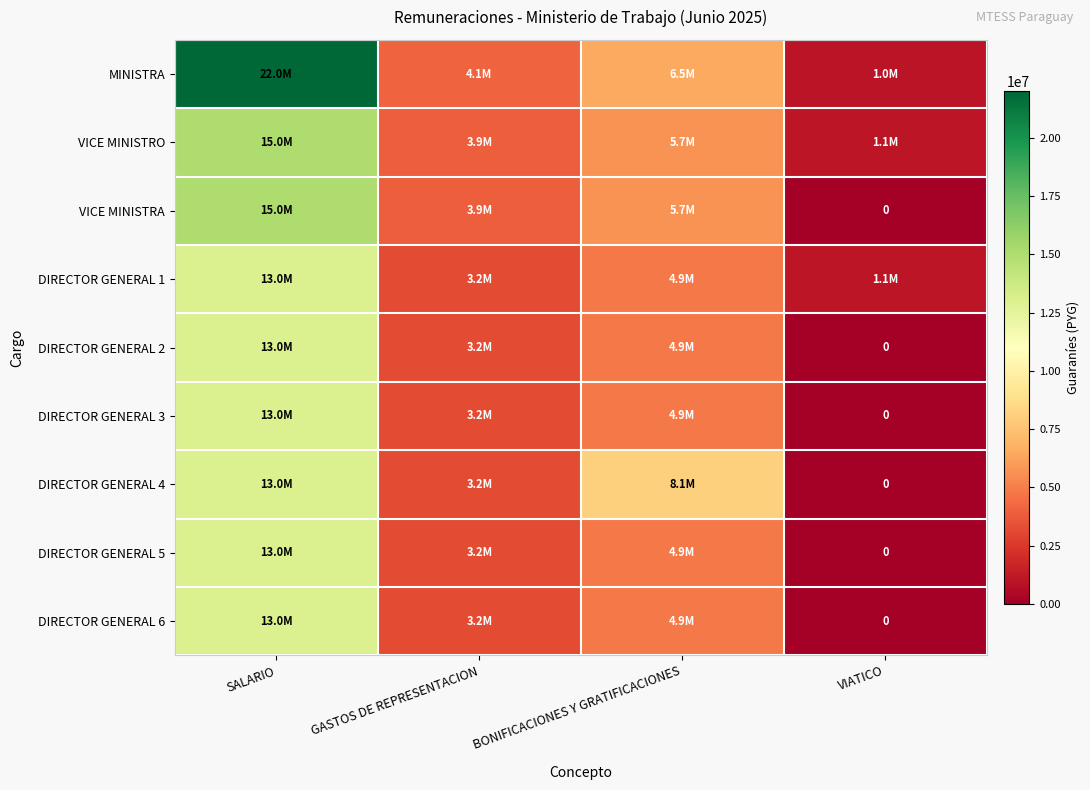

Which series has the largest range (max minus min)?

MINISTRA